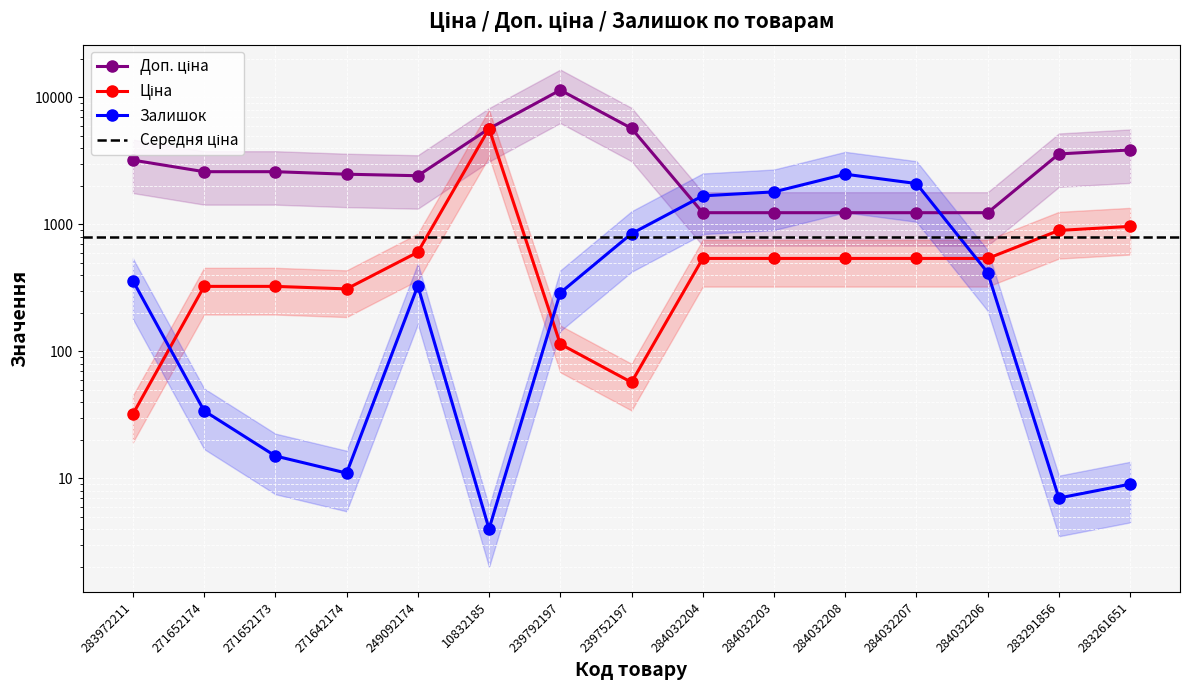

What is the approximate value of Залишок at 271642174?

11.0